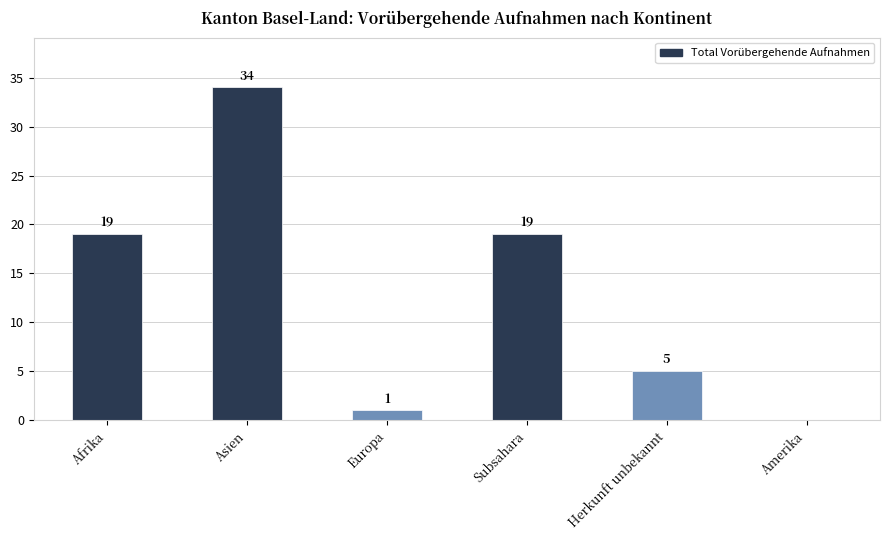

What is the sum of the values at Afrika and Asien?

53